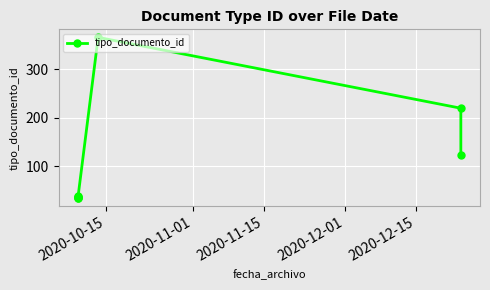

What is the sum of all values?

894